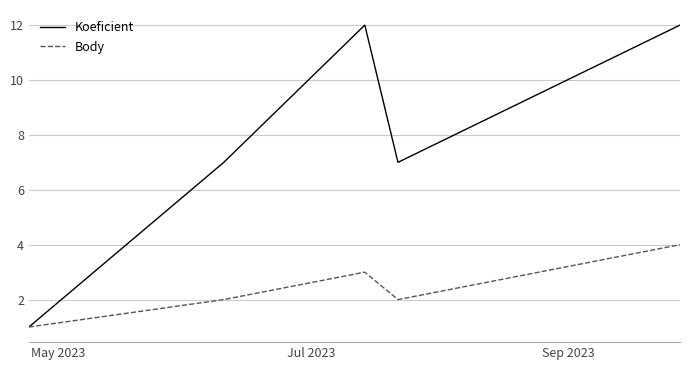

Which series has the largest total across all categories?

Koeficient